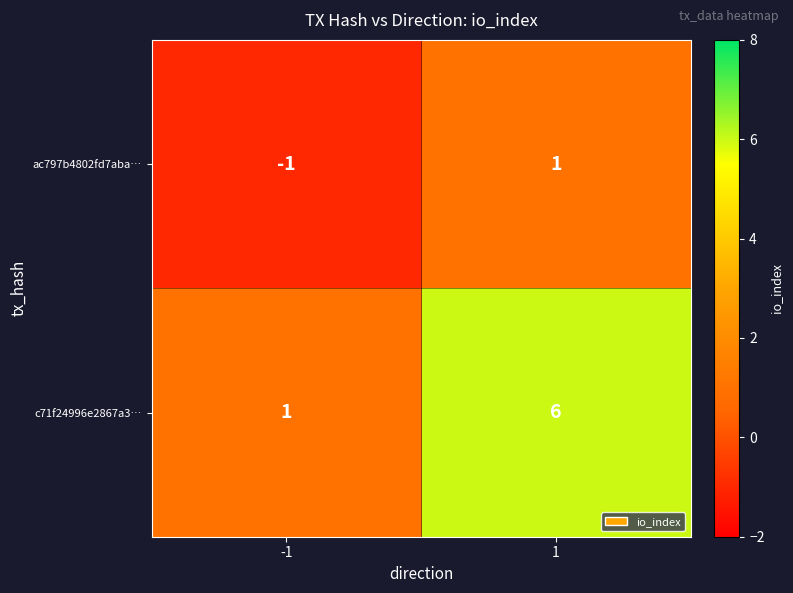

Reading right to left, what are all the values shown in this chart?

ac797b4802fd7aba…: 1=1	-1=-1
c71f24996e2867a3…: 1=6	-1=1